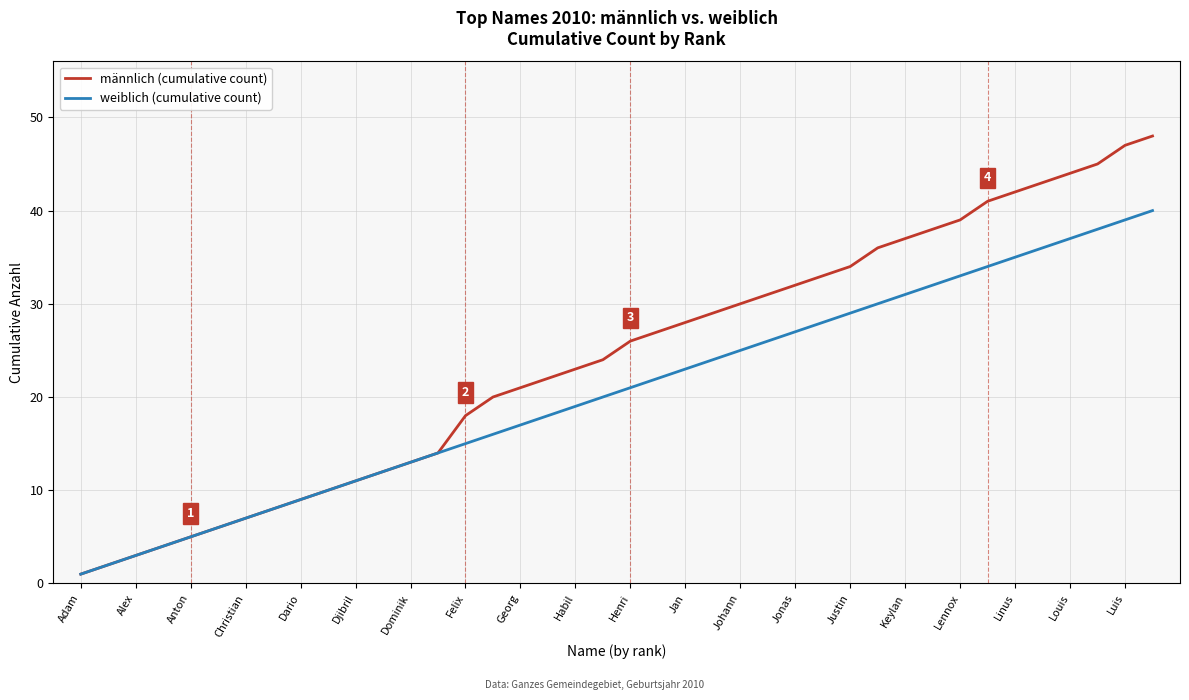

What is the greatest value displayed?

48